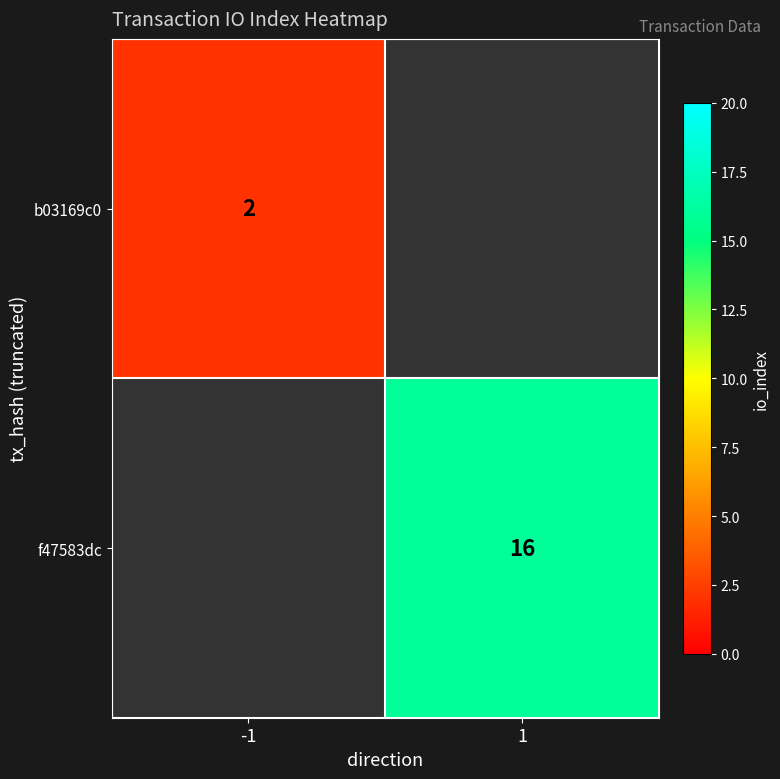

Is the value of b03169c0 at -1 greater than the value of f47583dc at 1?

No